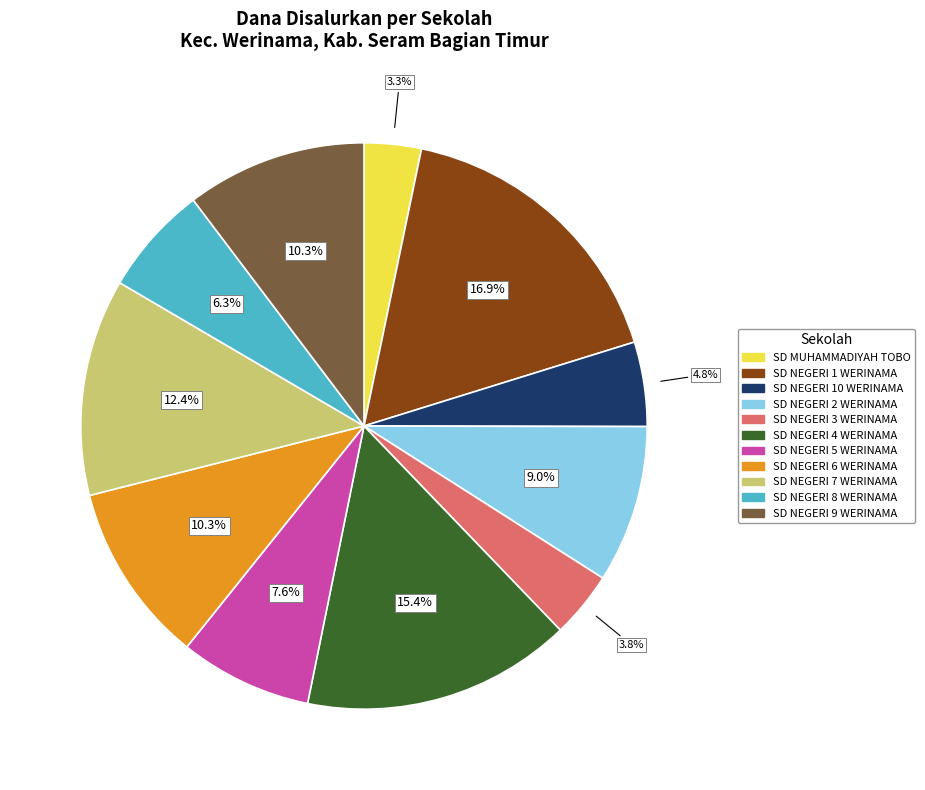

Is there any slice that represents more than half of the pie?

No